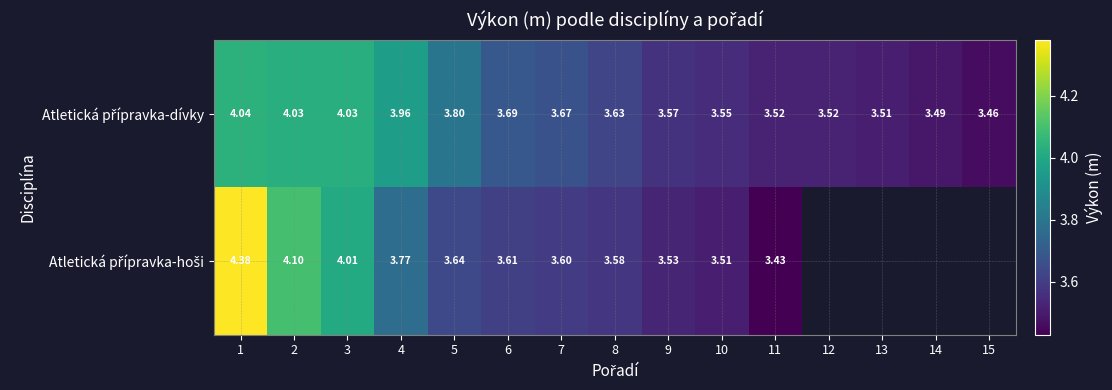

What is the average value of the Atletická přípravka-dívky series?

3.7